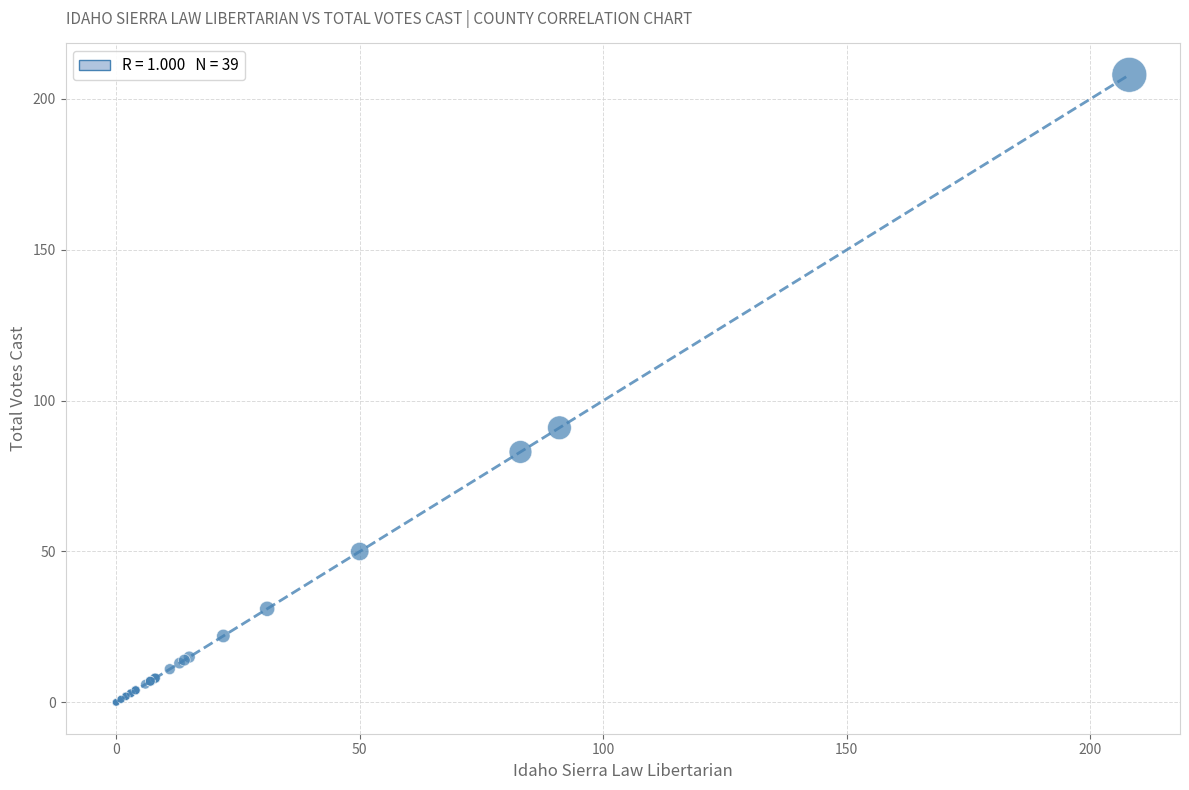

What Y value in the scatter plot is closest to 104?

91